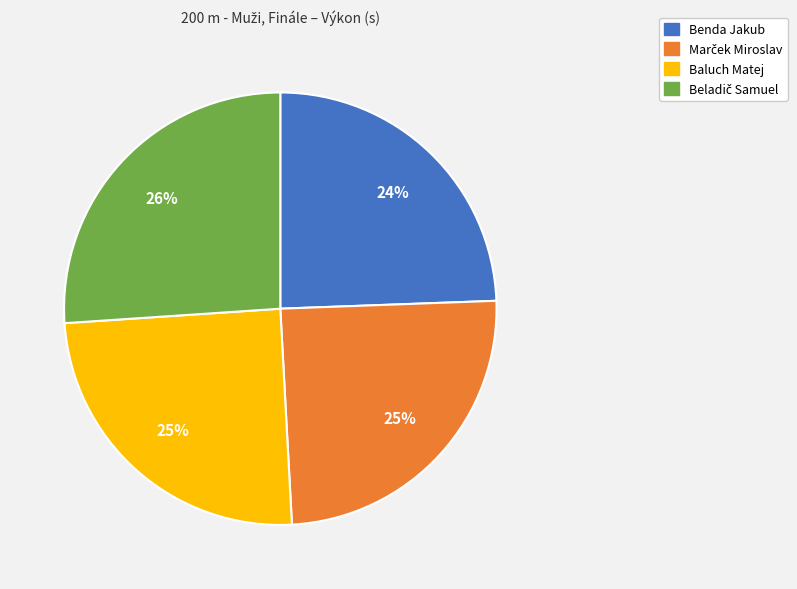

Is it true that Baluch Matej is 36% of the pie?

False